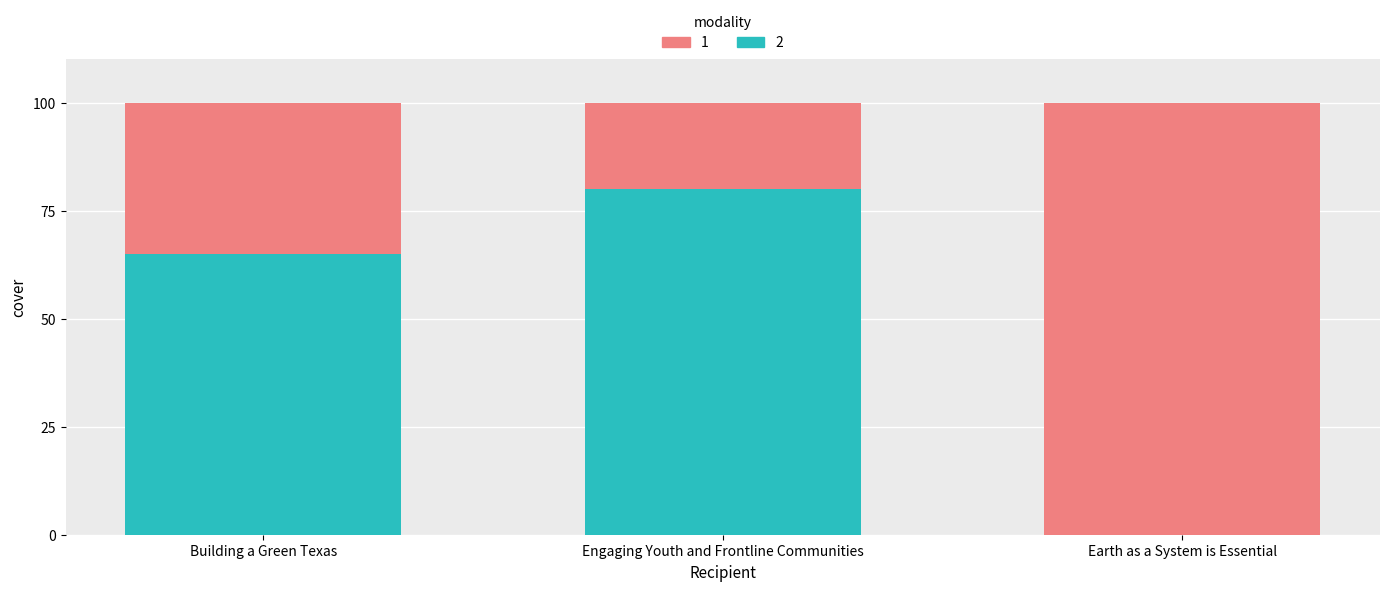

At which label is 2 closest to 40?

Building a Green Texas